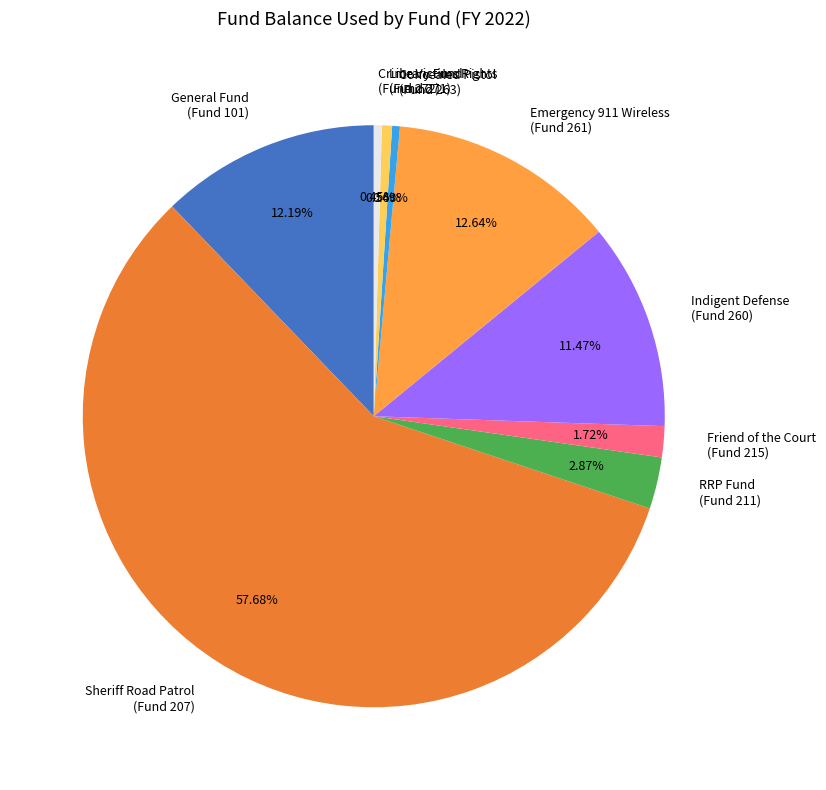

Combined, do General Fund (Fund 101) and Sheriff Road Patrol (Fund 207) account for over 50%?

Yes